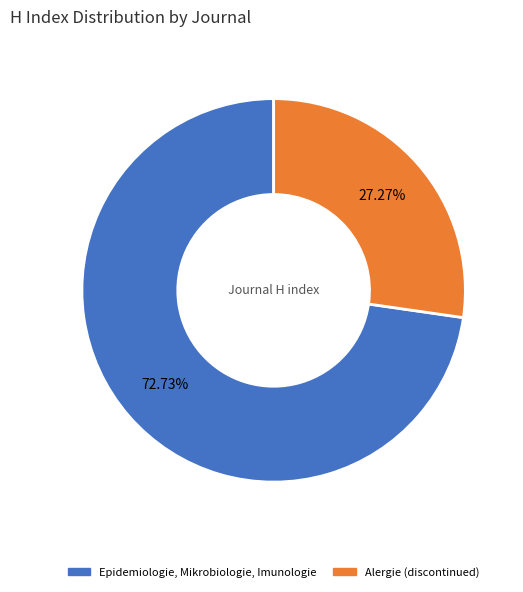

To the nearest percent, what is the average slice percentage?

50%